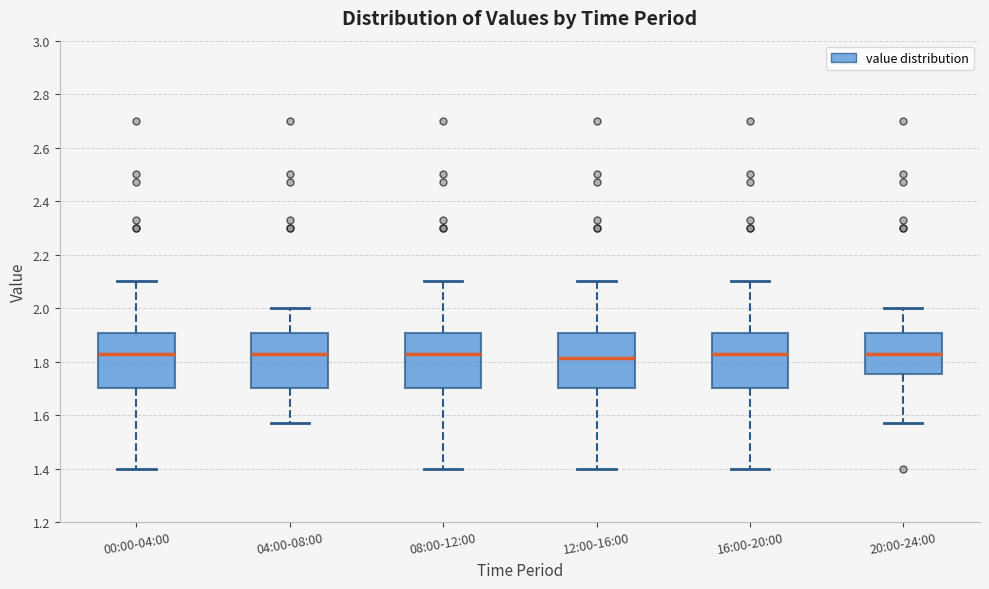

Where is the lower edge of the box for 04:00-08:00 on the y-axis? The values are not printed on the chart, so give them approximately, as read against the axis.

1.70